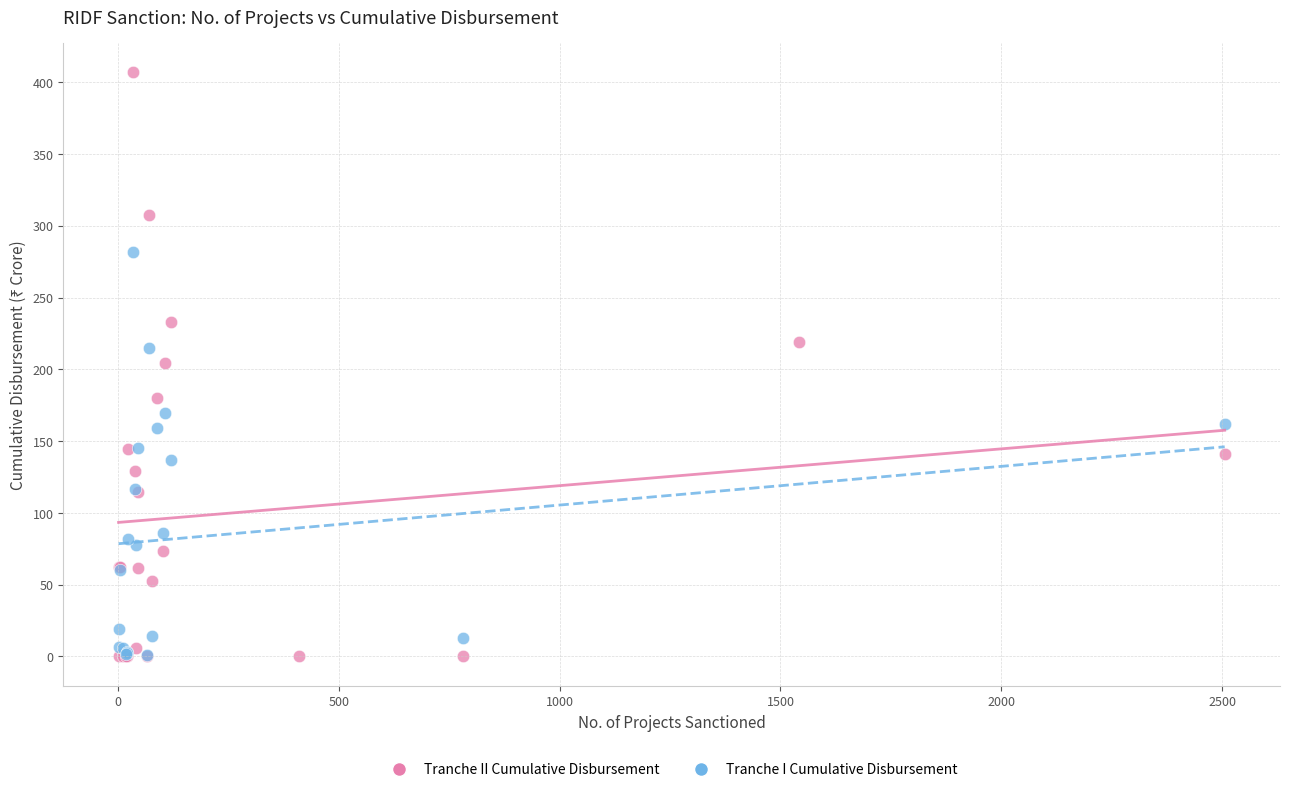

Which series contains the highest Y value?

Tranche II Cumulative Disbursement